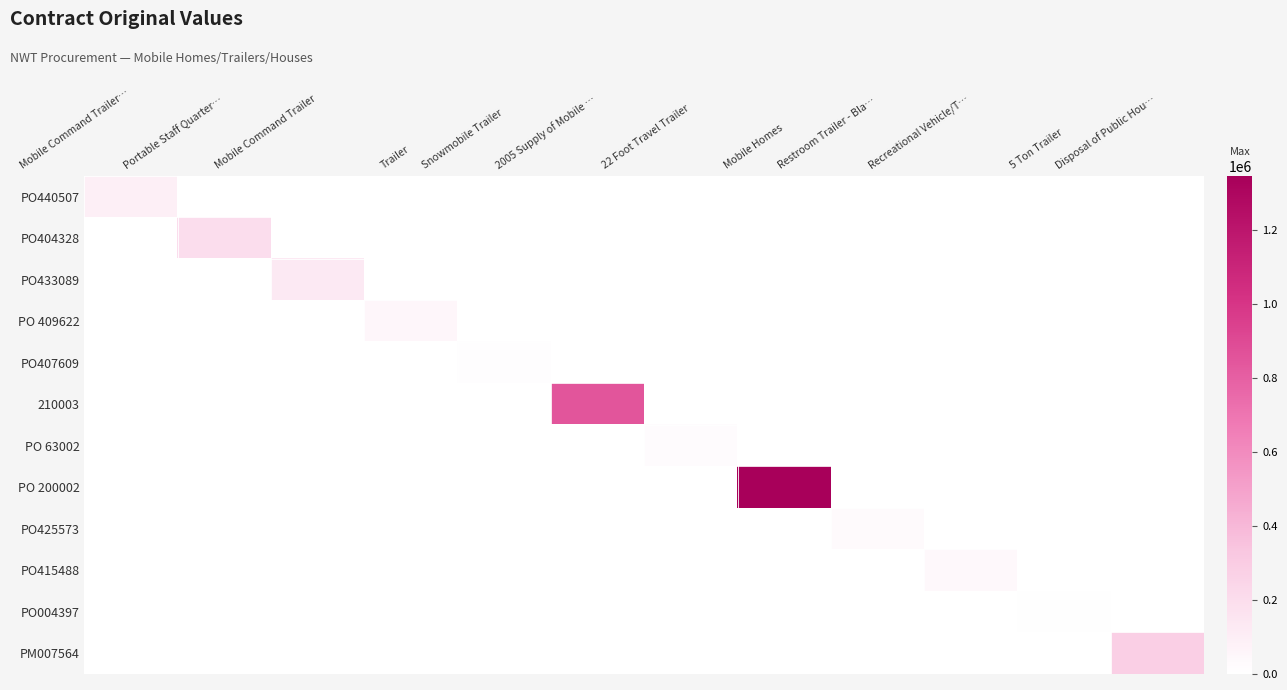

Which series has the largest range (max minus min)?

PO 200002